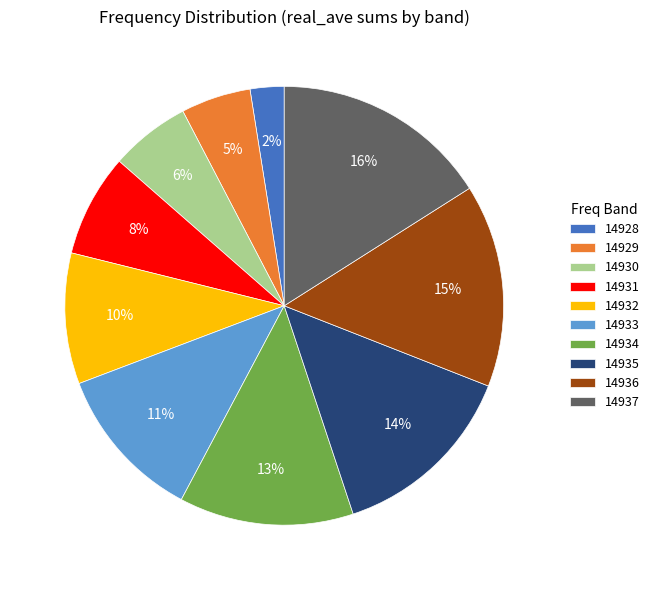

How many segments does this pie chart have?

10